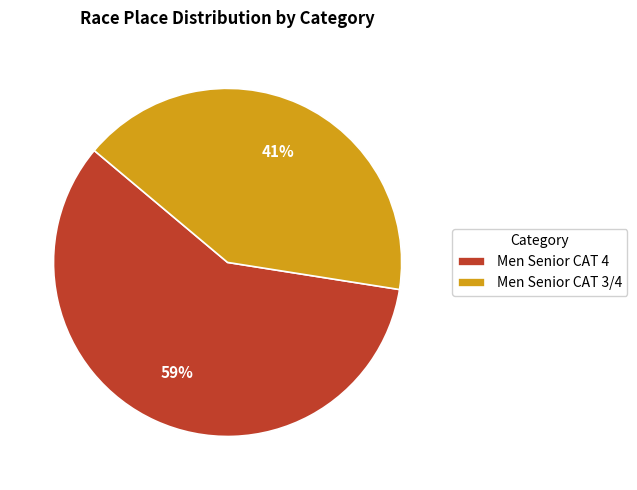

What is the smallest slice in the pie chart?

Men Senior CAT 3/4